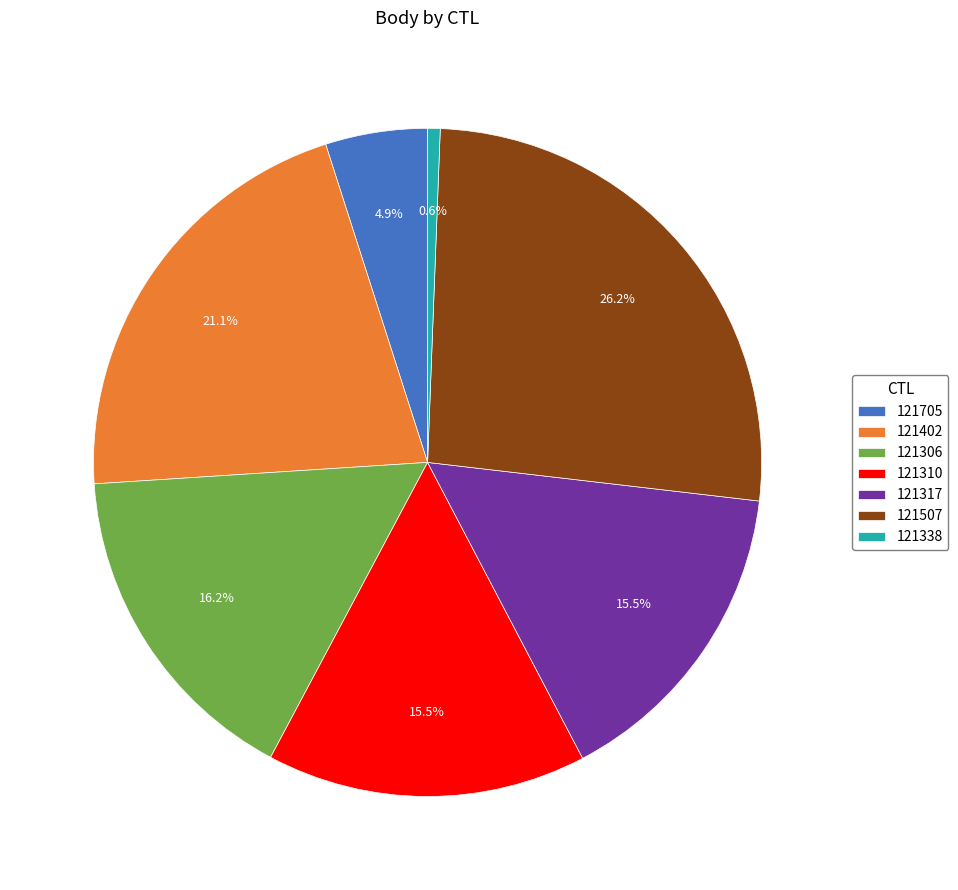

Count the number of slices in the pie.

7